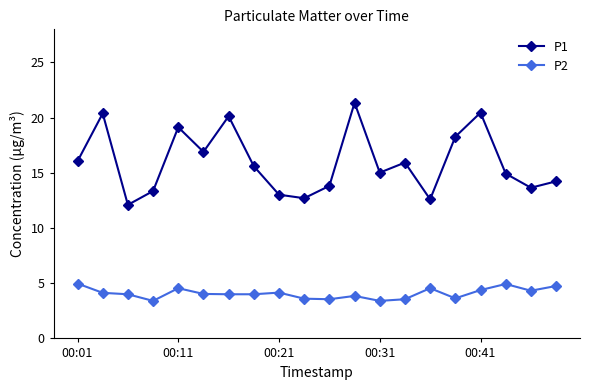

What is the average value of the P1 series?

16.0